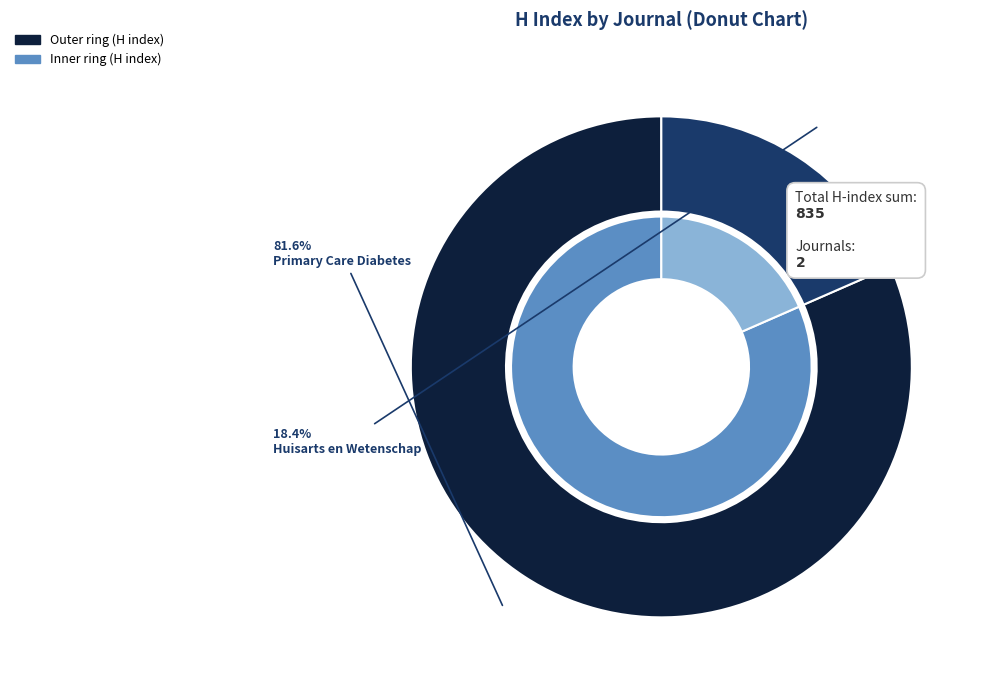

Which has a higher value, Primary Care Diabetes or Huisarts en Wetenschap?

Primary Care Diabetes